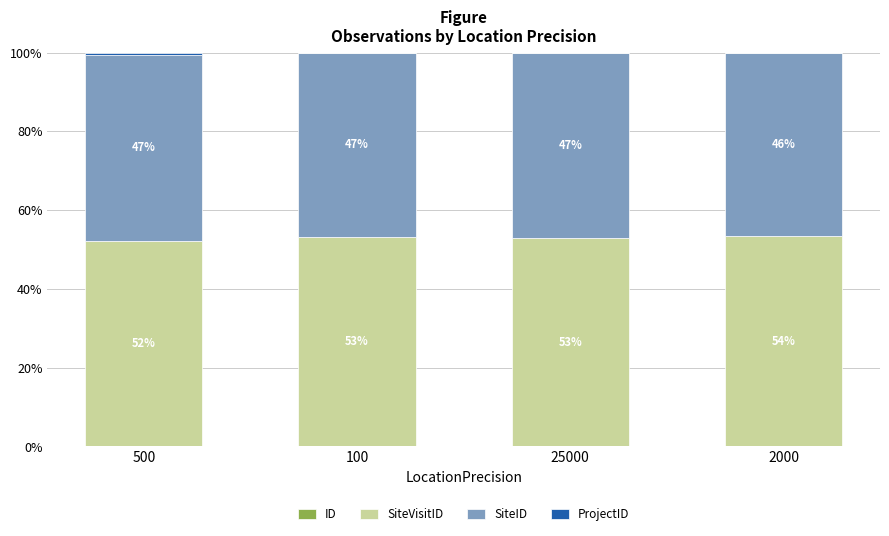

What is the total value across all series at 100?

100.0